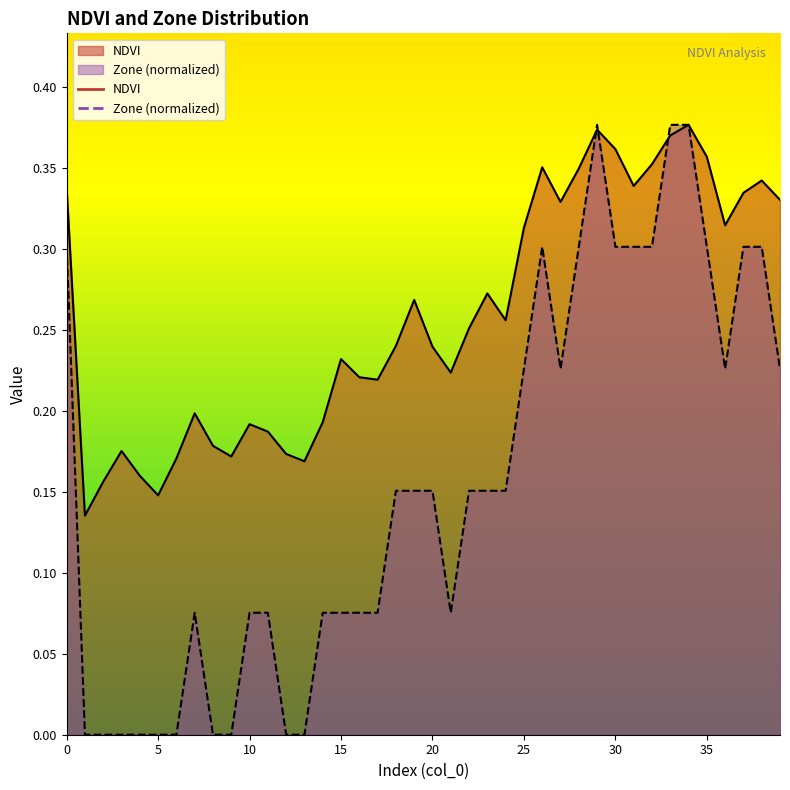

Reading left to right, list all the values displayed in this chart.

NDVI: 0.3	0.1	0.2	0.2	0.2	0.1	0.2	0.2	0.2	0.2	0.2	0.2	0.2	0.2	0.2	0.2	0.2	0.2	0.2	0.3	0.2	0.2	0.3	0.3	0.3	0.3	0.4	0.3	0.3	0.4	0.4	0.3	0.4	0.4	0.4	0.4	0.3	0.3	0.3	0.3
Zone: 0.3	0.0	0.0	0.0	0.0	0.0	0.0	0.1	0.0	0.0	0.1	0.1	0.0	0.0	0.1	0.1	0.1	0.1	0.2	0.2	0.2	0.1	0.2	0.2	0.2	0.2	0.3	0.2	0.3	0.4	0.3	0.3	0.3	0.4	0.4	0.3	0.2	0.3	0.3	0.2